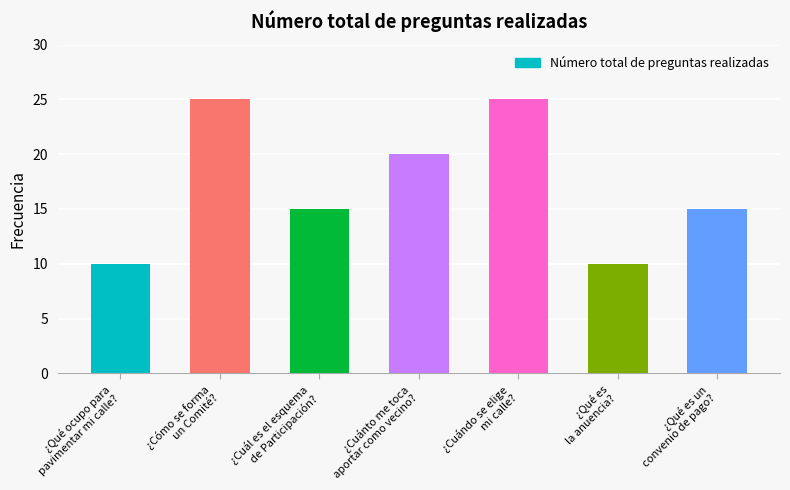

What is the greatest value displayed?

25